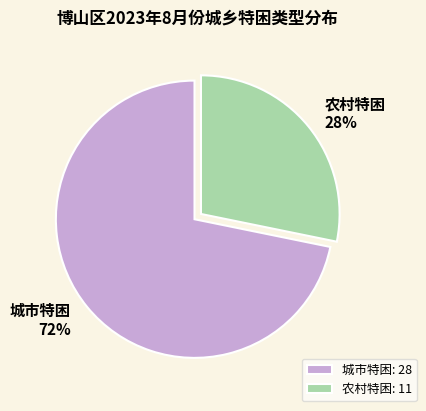

Which has a higher value, 农村特困 or 城市特困?

城市特困